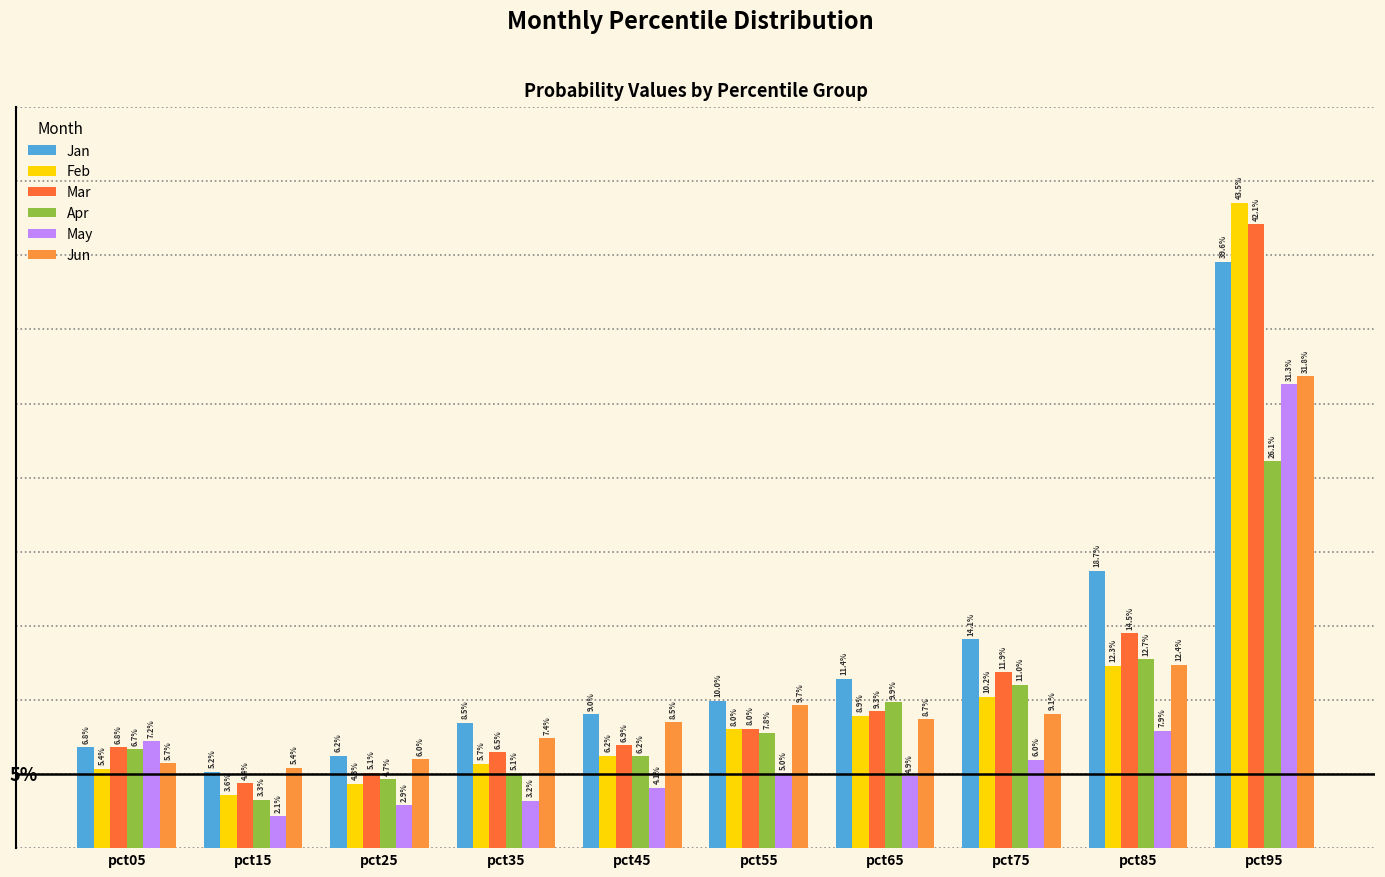

What are all the series names shown in the legend?

Jan, Feb, Mar, Apr, May, Jun